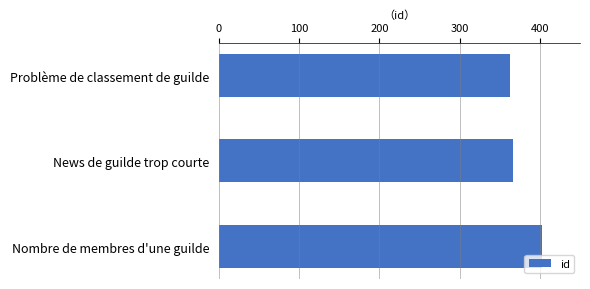

Reading top to bottom, list all the values displayed in this chart.

Problème de classement de guilde=363	News de guilde trop courte=367	Nombre de membres d'une guilde=403